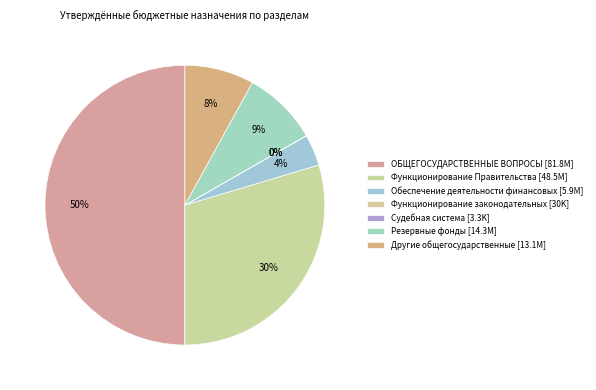

To the nearest percent, what is the difference between the largest and smallest slice percentages?

50%